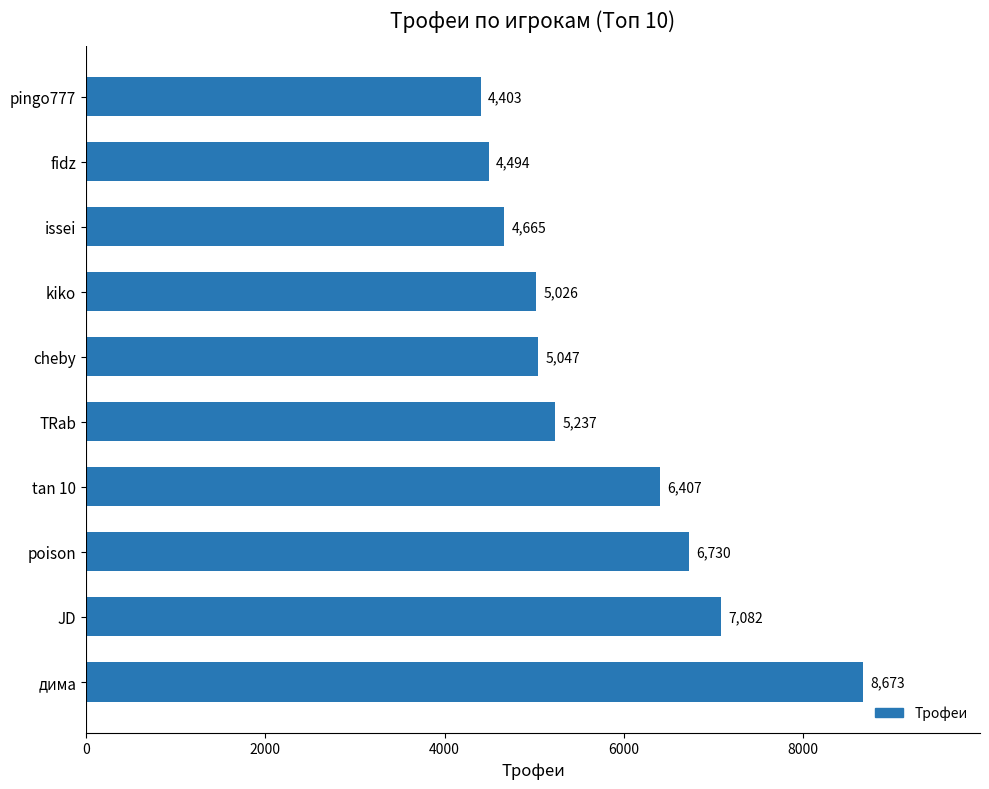

What value does the data have at kiko?

5026